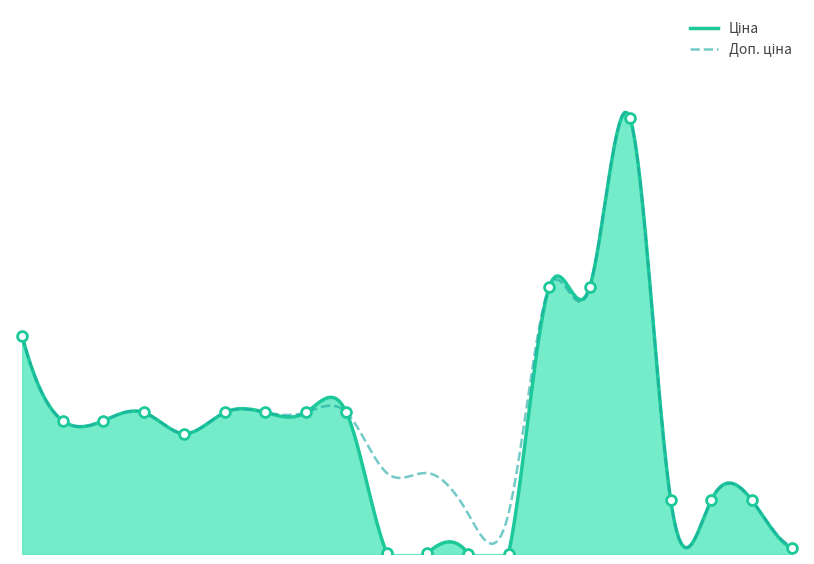

Which series reaches the maximum Y coordinate?

Ціна